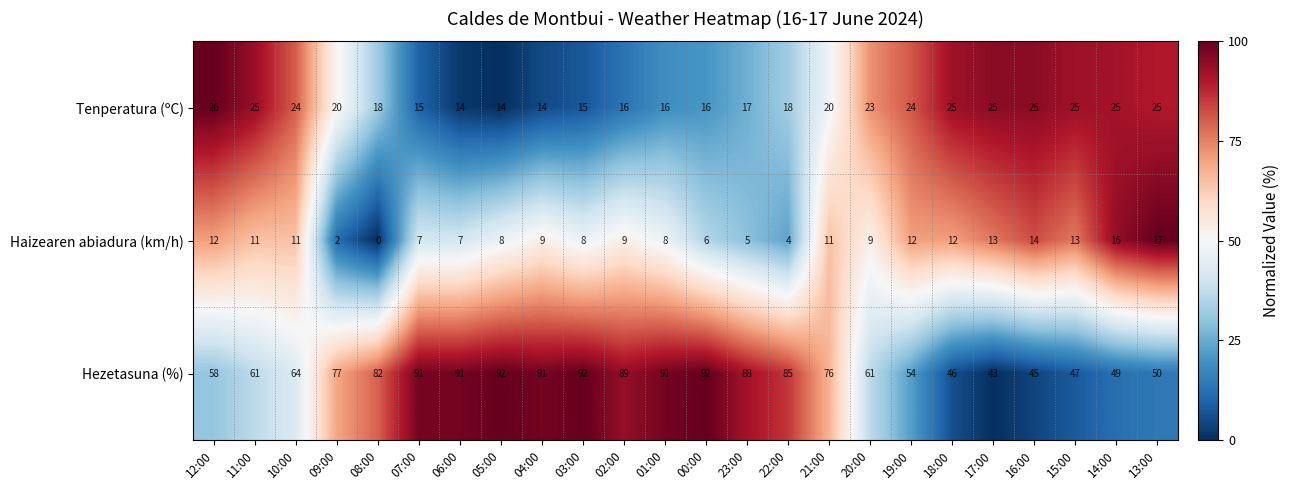

What is the total value across all series at 11:00?

97